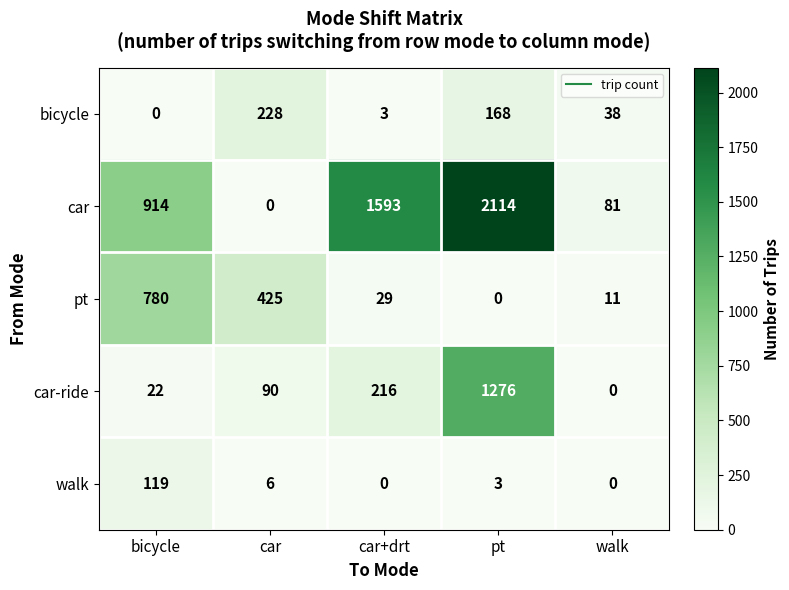

At which label does bicycle first exceed 38?

car